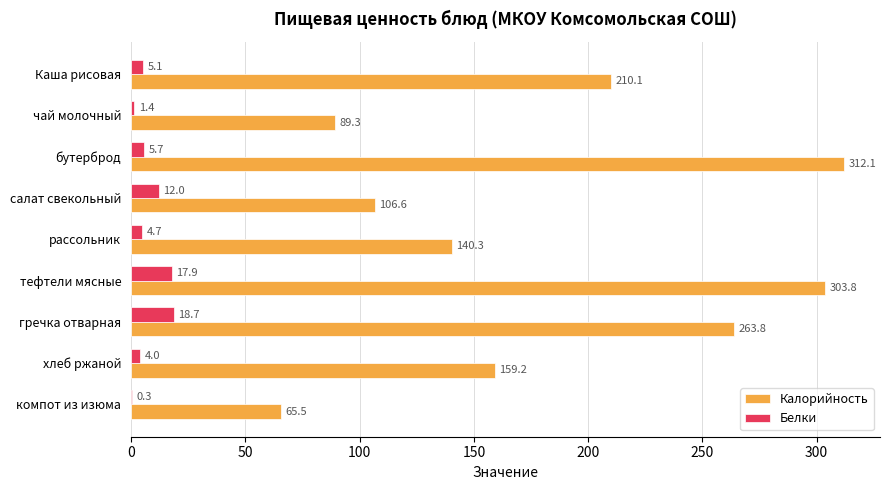

Read the Белки value at Каша рисовая.

5.1